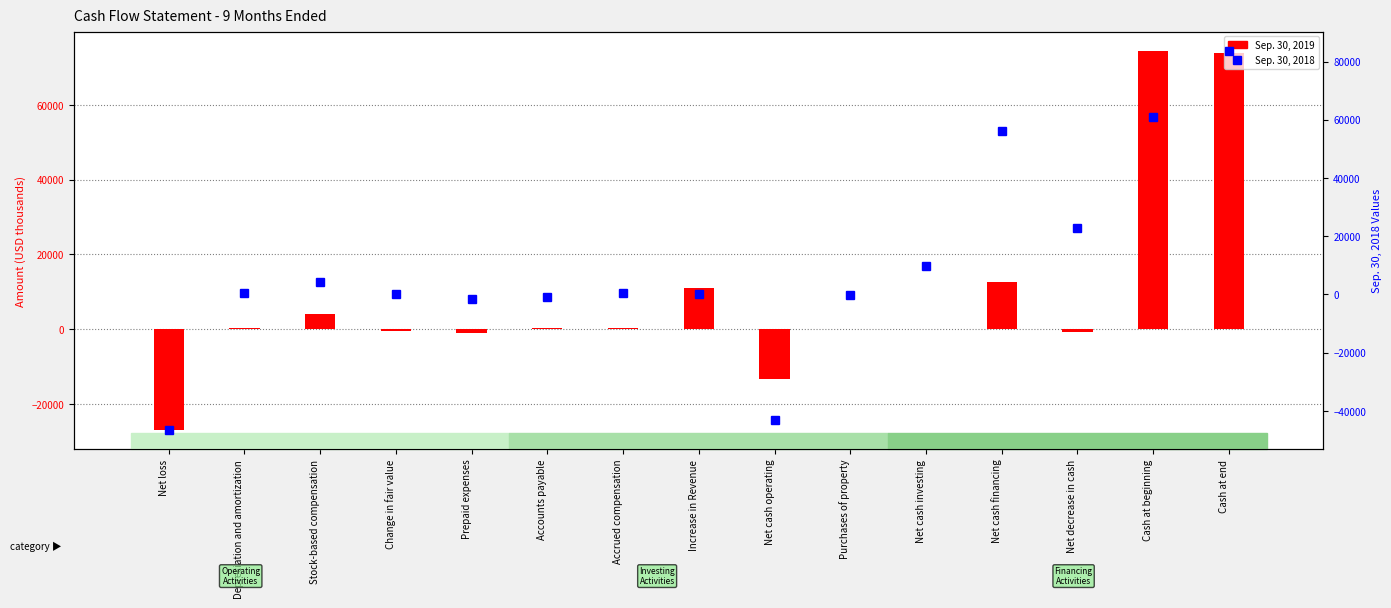

Reading left to right, what are all the values shown in this chart?

Sep. 30, 2019: Net loss=-27069	Depreciation and amortization=251	Stock-based compensation=4050	Change in fair value=-411	Prepaid expenses=-1096	Accounts payable=270	Accrued compensation=319	Increase in Revenue=10900	Net cash operating=-13335	Purchases of property=-35	Net cash investing=-35	Net cash financing=12632	Net decrease in cash=-738	Cash at beginning=74562	Cash at end=73824
Sep. 30, 2018: Net loss=-46674	Depreciation and amortization=412	Stock-based compensation=4346	Change in fair value=224	Prepaid expenses=-1652	Accounts payable=-967	Accrued compensation=388	Increase in Revenue=0	Net cash operating=-43039	Purchases of property=-137	Net cash investing=9841	Net cash financing=56165	Net decrease in cash=22967	Cash at beginning=60813	Cash at end=83780